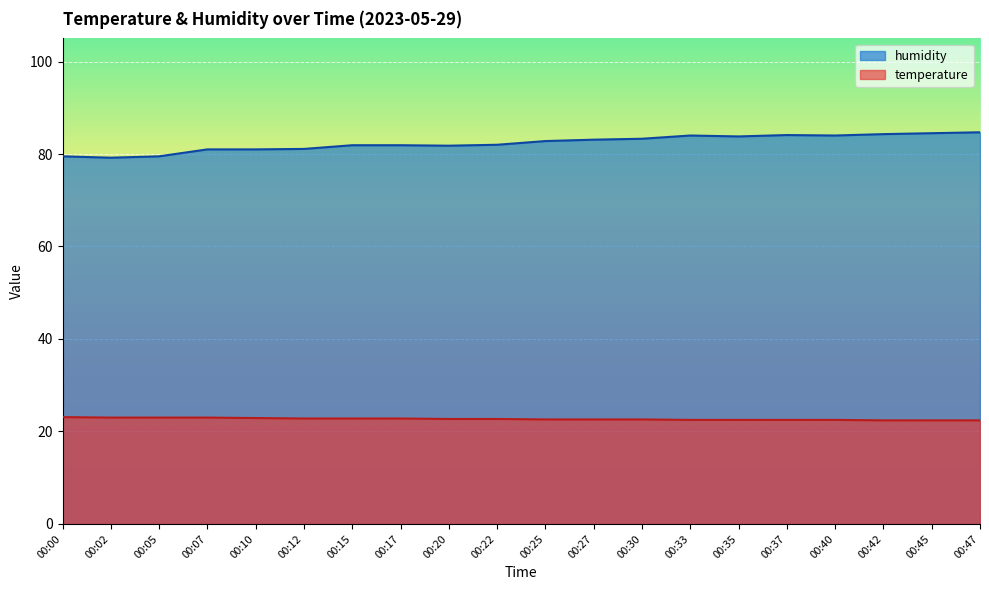

What is the difference between the second highest and second lowest values in the humidity series?

5.0